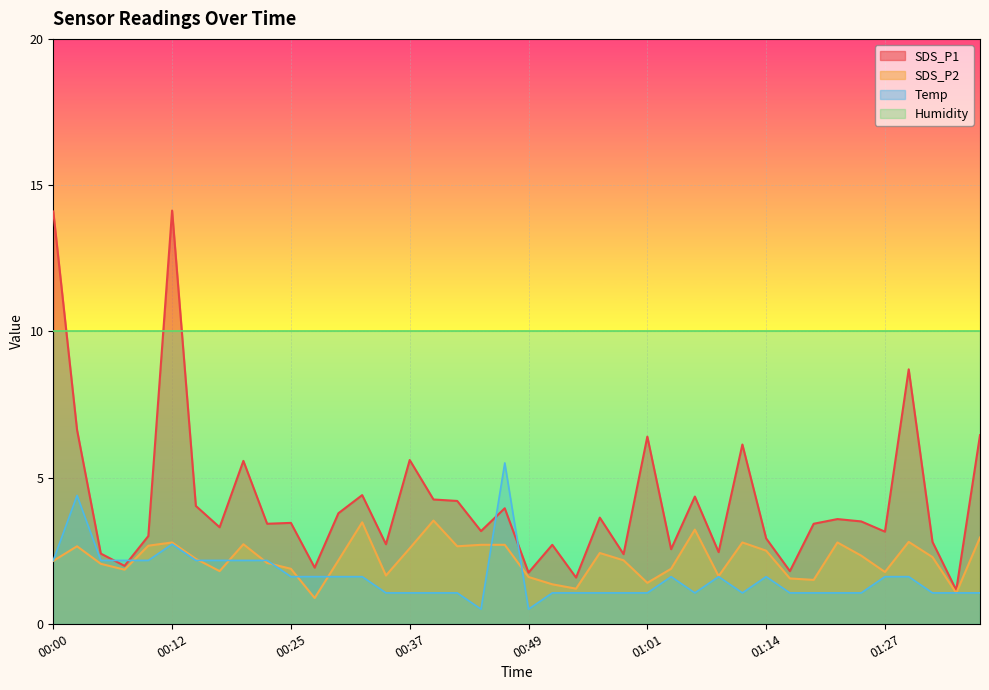

What is the greatest value displayed?

14.1